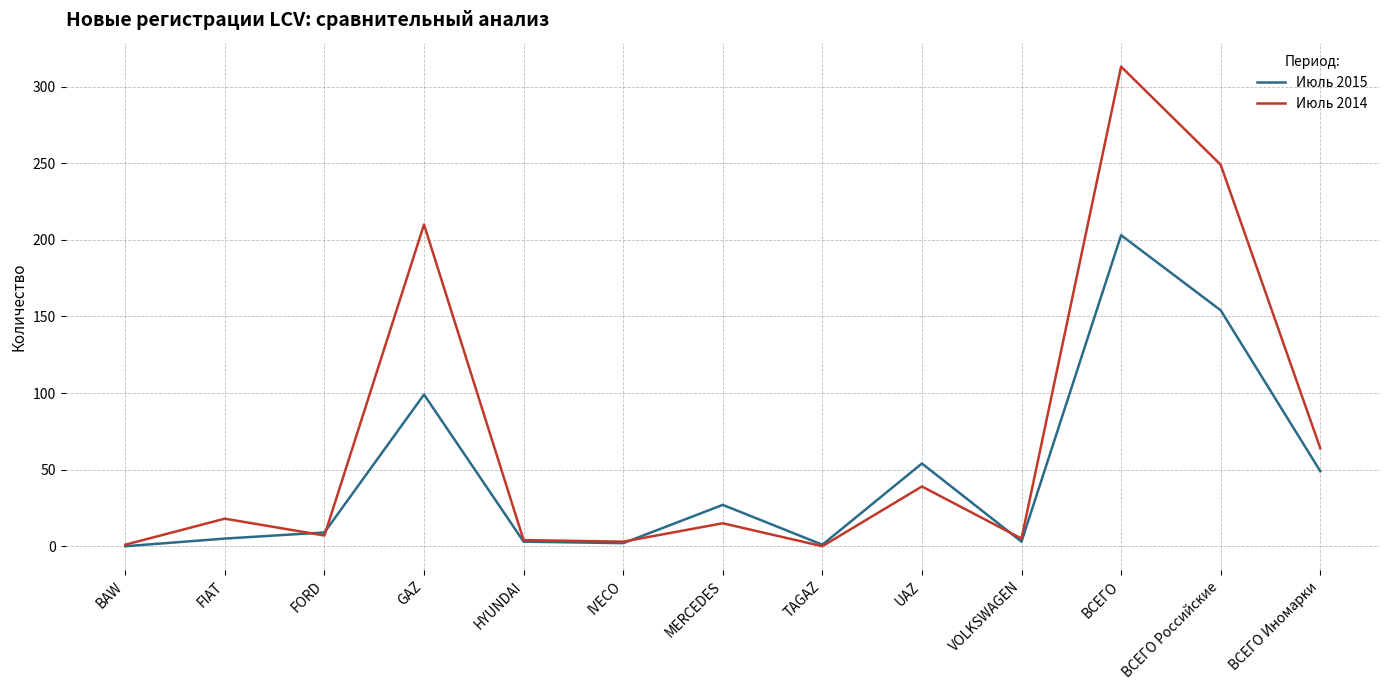

What position from the right is MERCEDES?

7